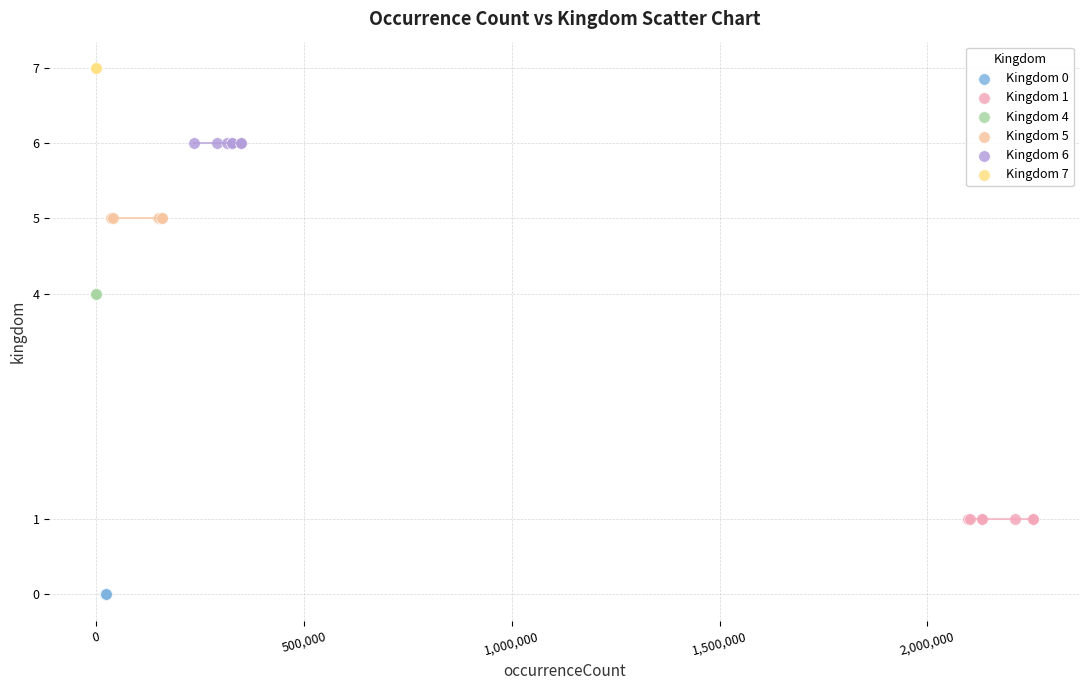

Which series reaches the minimum Y coordinate?

Kingdom 0